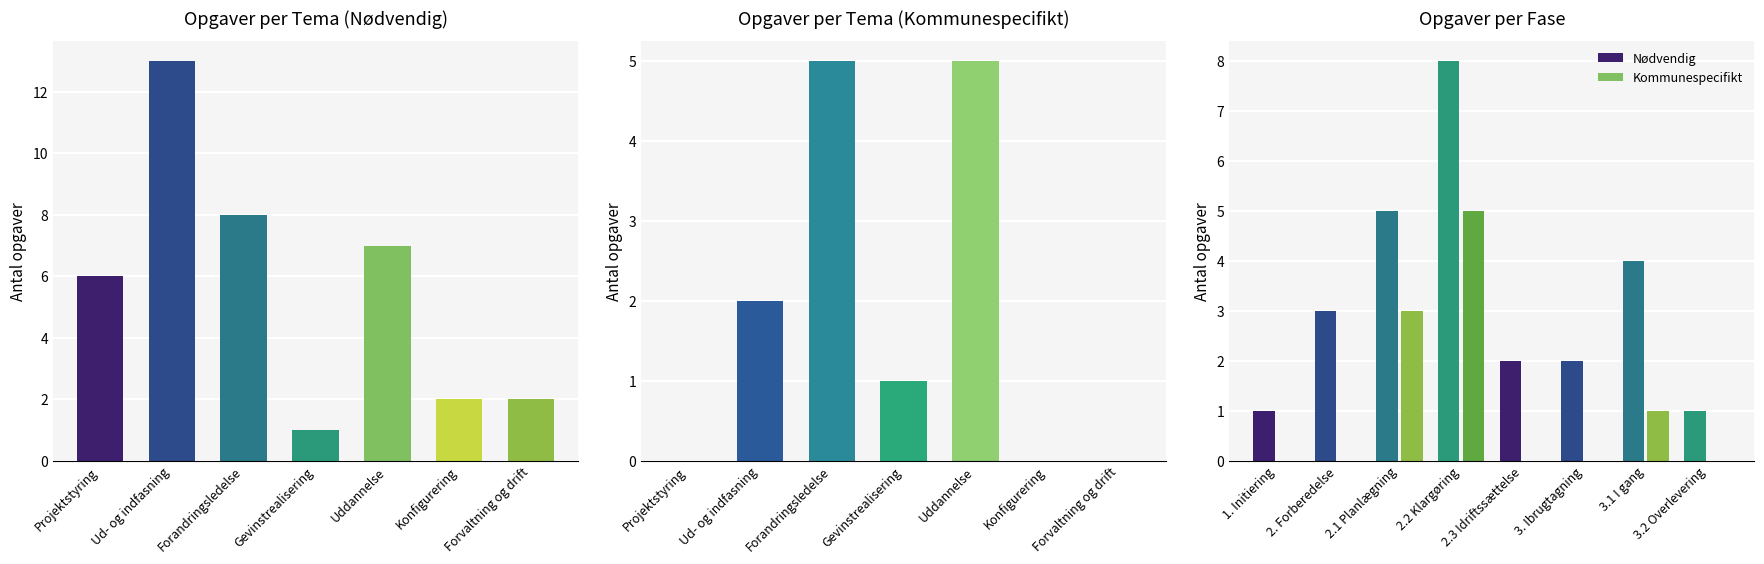

What is the difference between the maximum and minimum values in the Nødvendig series?

7